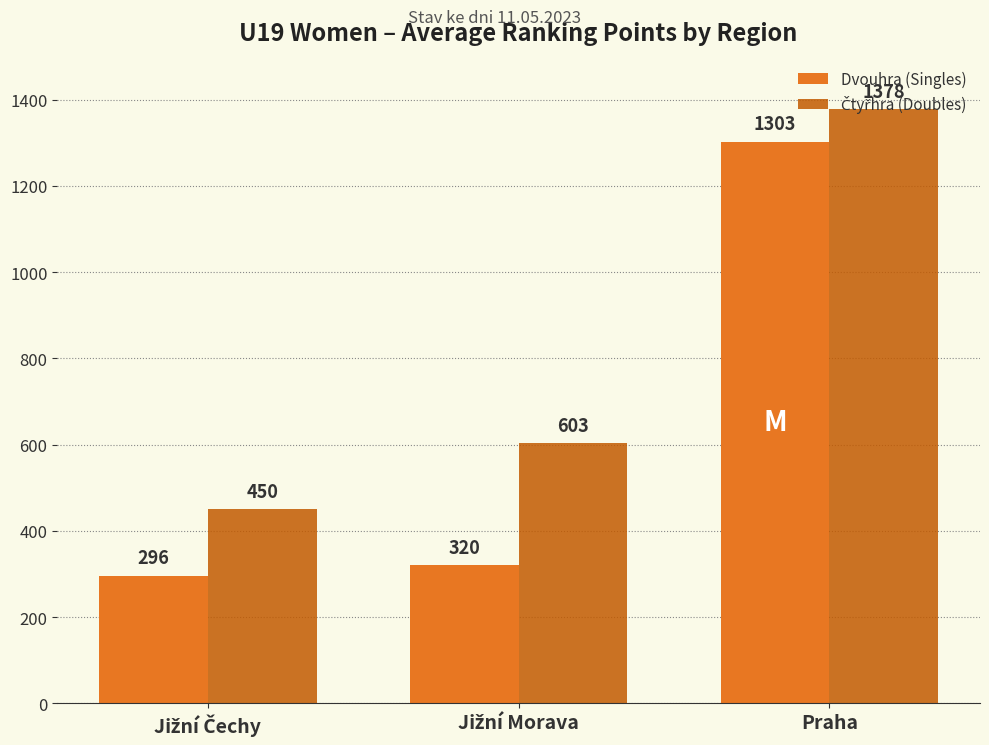

The Dvouhra (Singles) series shows 1887 at Praha. True or false?

False